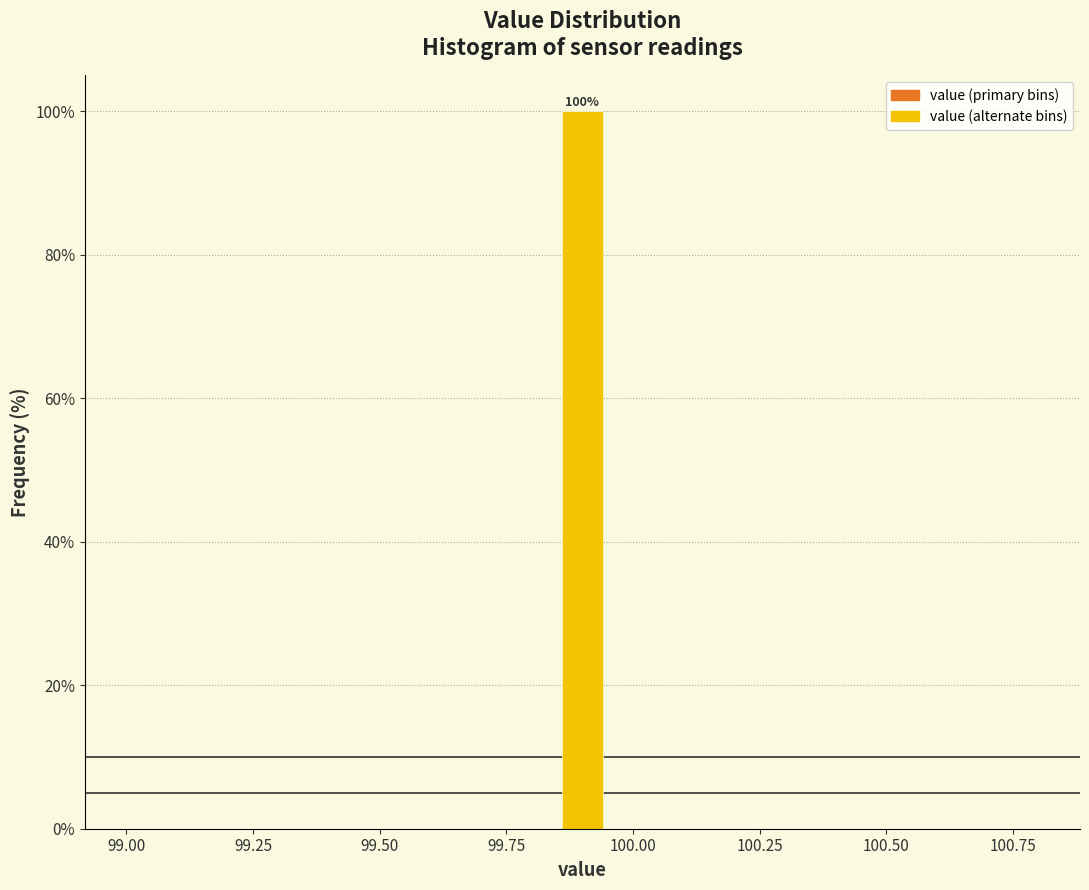

Around what value on the x-axis is the tallest bar? Give the approximate position of its centre, as read against the axis.

99.90